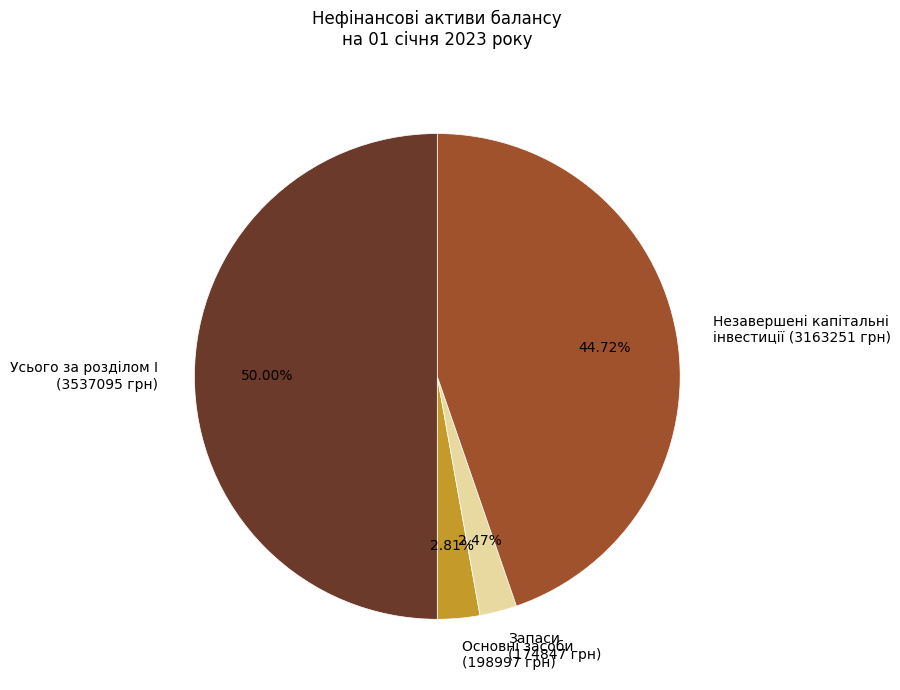

Does Запаси (174847 грн) account for over 50% of the chart?

No